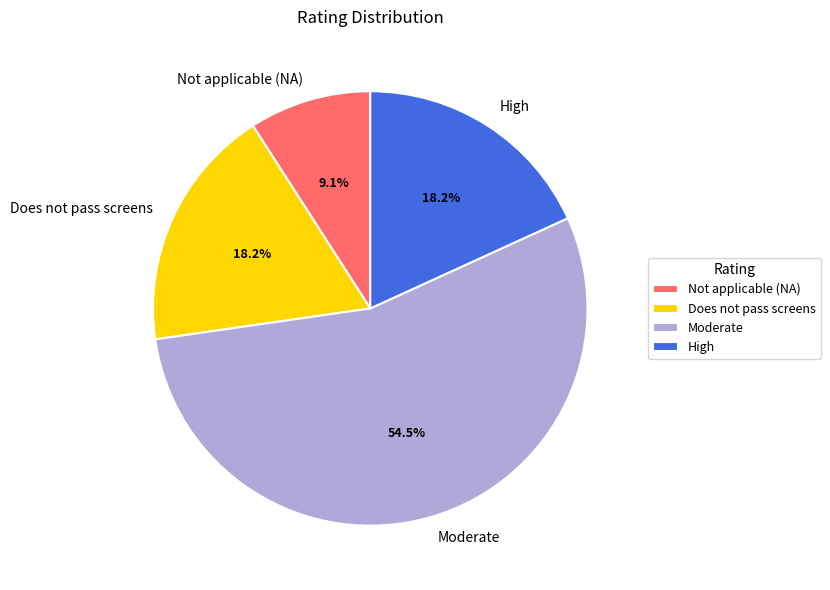

Is the sum of Does not pass screens and Moderate greater than half?

Yes